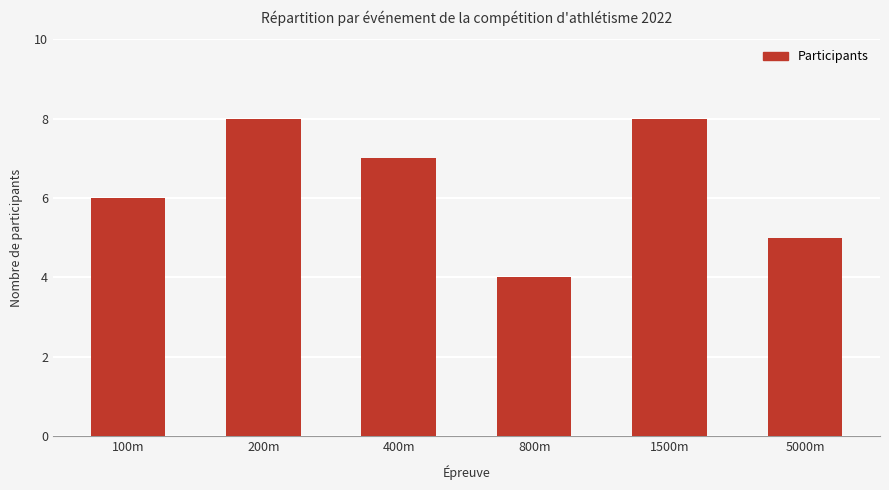

What is the difference between the second highest and minimum values?

4